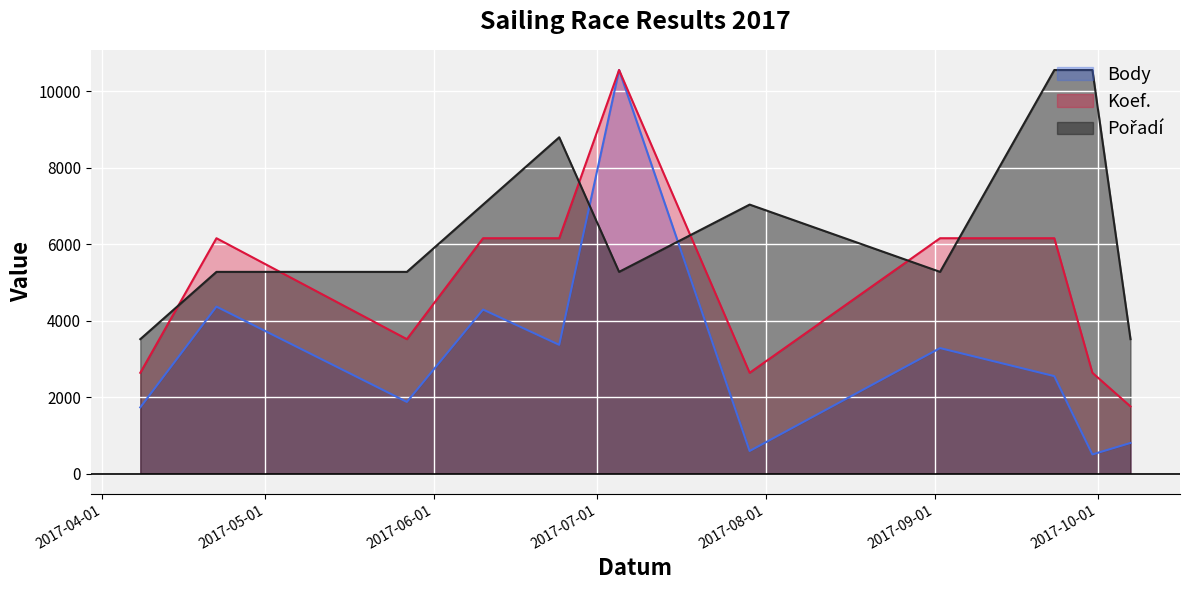

What is the sum of the Pořadí values at 2017-04-22 and 2017-07-05?

10550.0